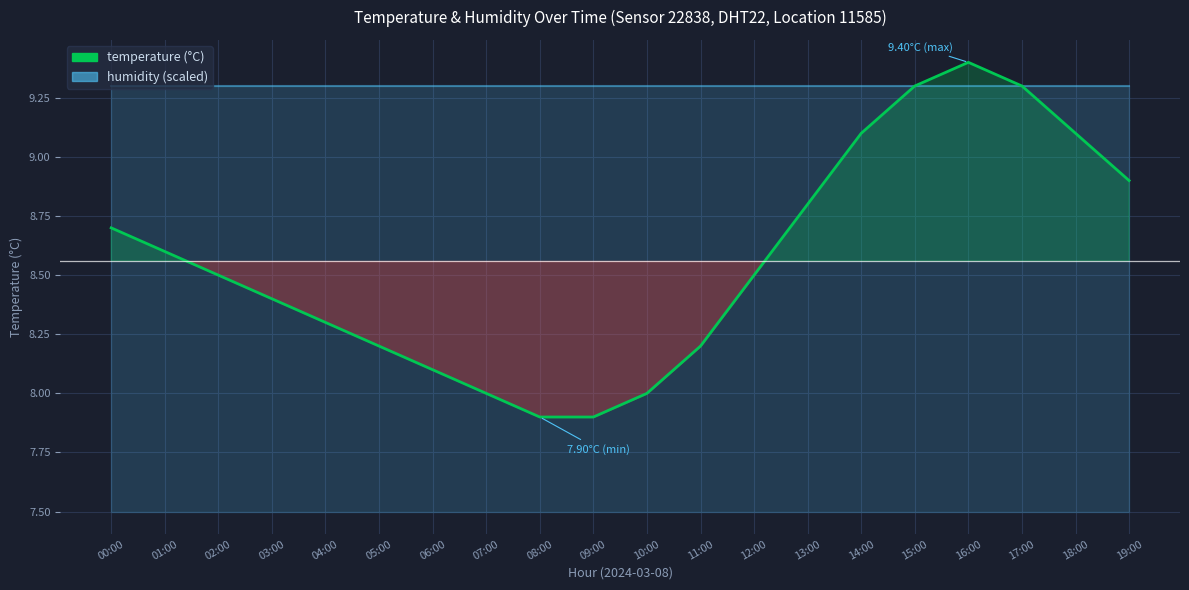

Rank the categories by value from lowest to highest.

08:00, 09:00, 07:00, 10:00, 06:00, 05:00, 11:00, 04:00, 03:00, 02:00, 12:00, 01:00, 00:00, 13:00, 19:00, 14:00, 18:00, 15:00, 17:00, 16:00